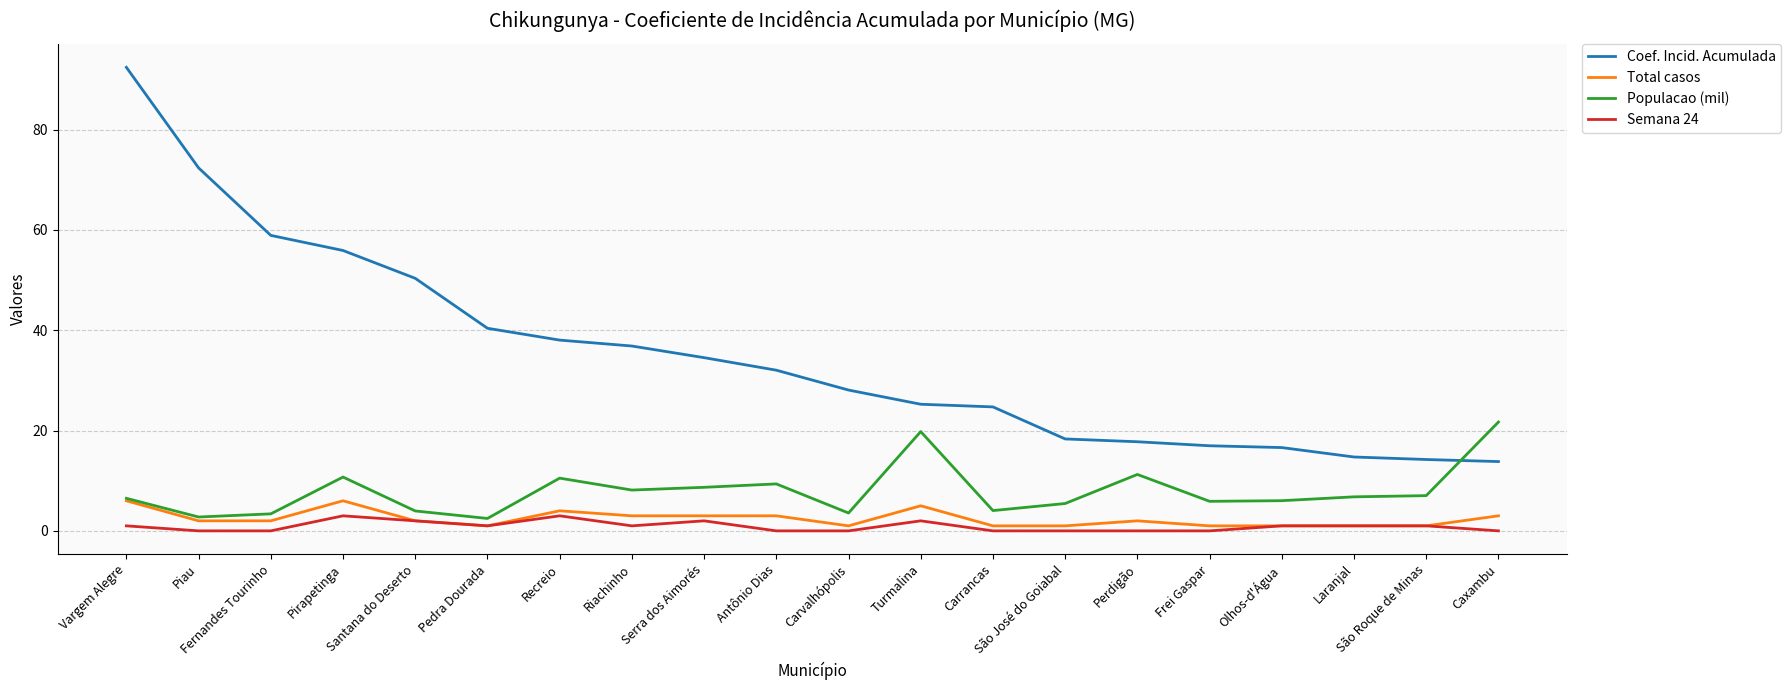

What are all the series names shown in the legend?

Coef. Incid. Acumulada, Total casos, Populacao (mil), Semana 24